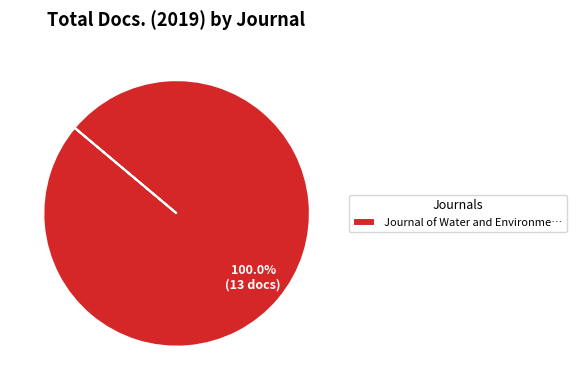

Rank the categories by value from highest to lowest.

Journal of Water and Environme…